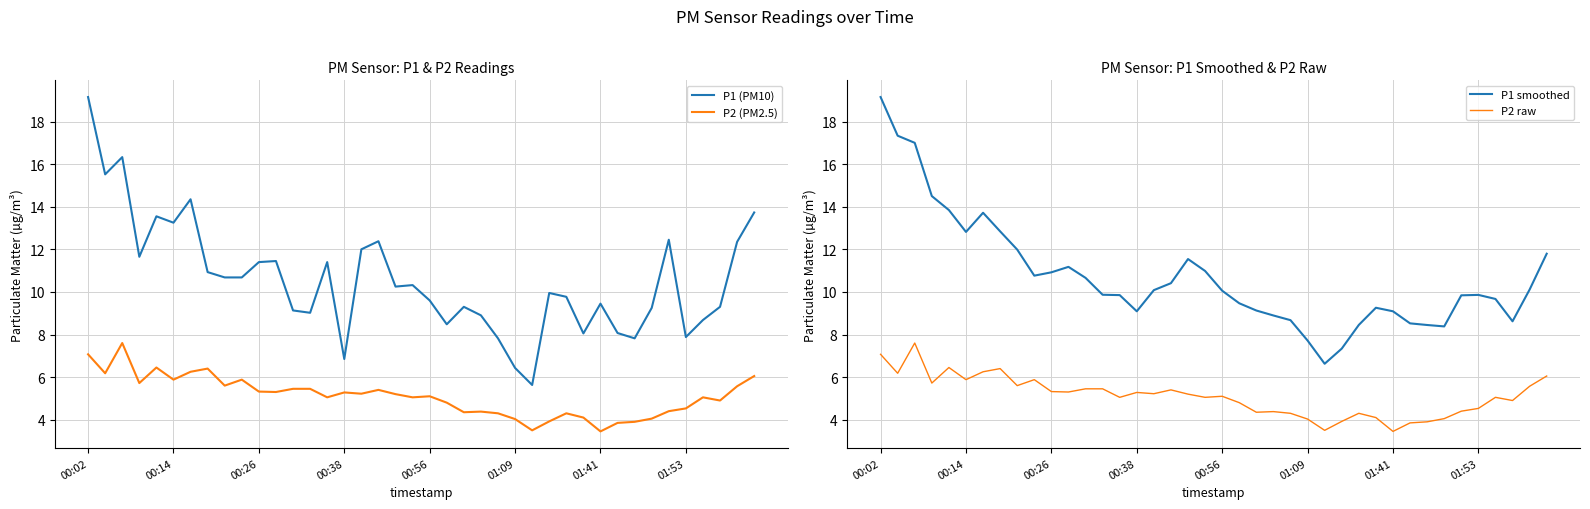

Which category has the lowest value in the P1 (PM10) series?

26